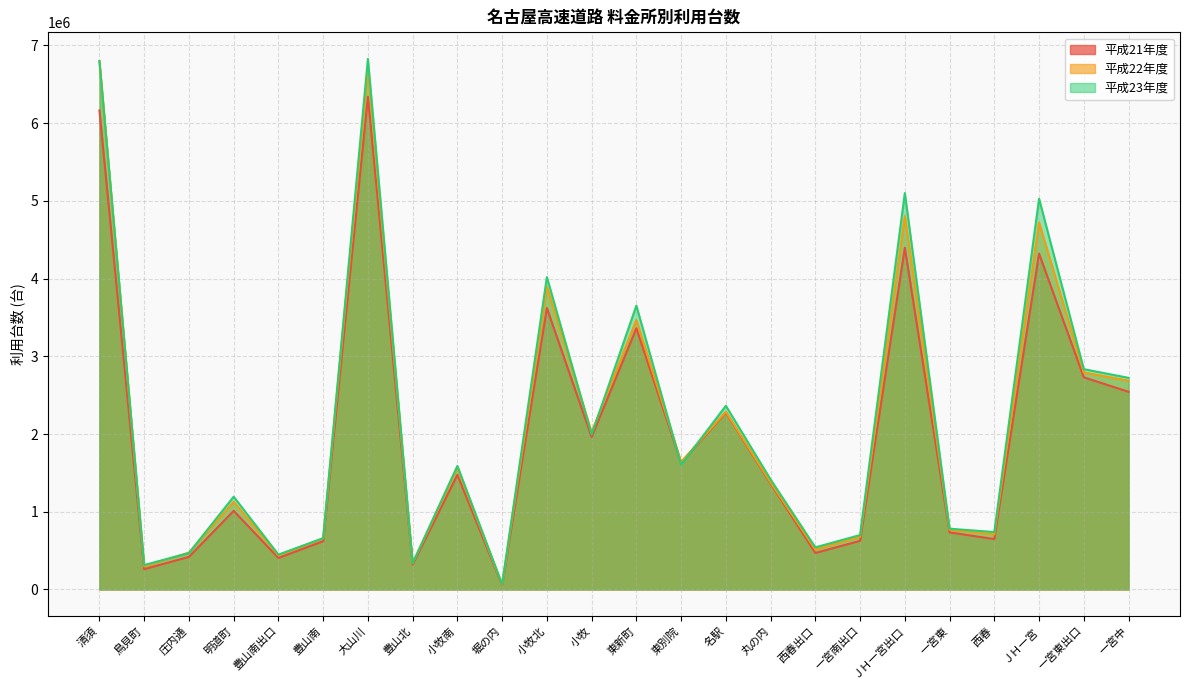

What is the total value across all series at ＪＨ一宮出口?

14299988